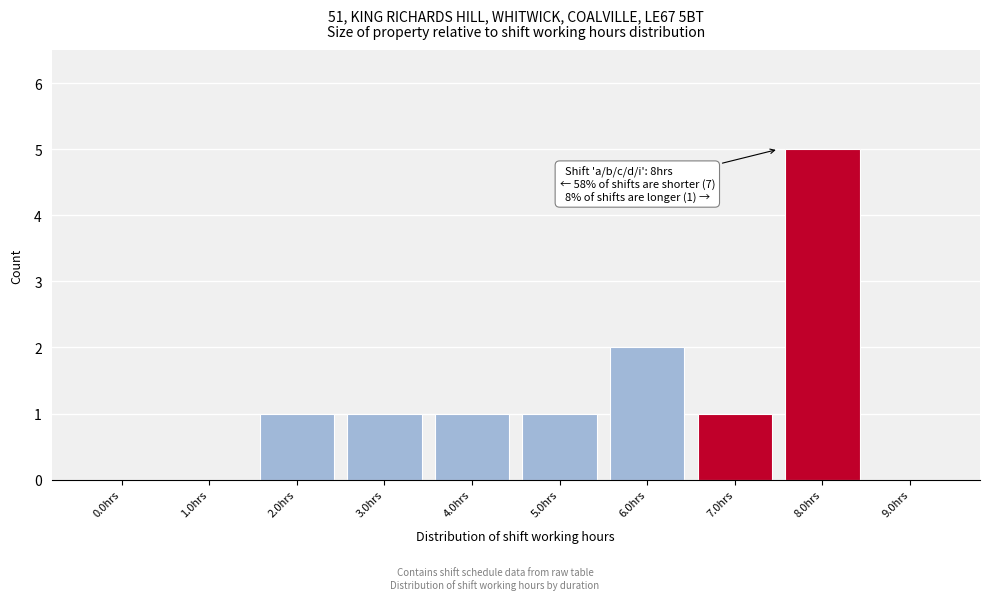

Reading left to right, list all the values displayed in this chart.

0.0hrs=0	1.0hrs=0	2.0hrs=1	3.0hrs=1	4.0hrs=1	5.0hrs=1	6.0hrs=2	7.0hrs=1	8.0hrs=5	9.0hrs=0